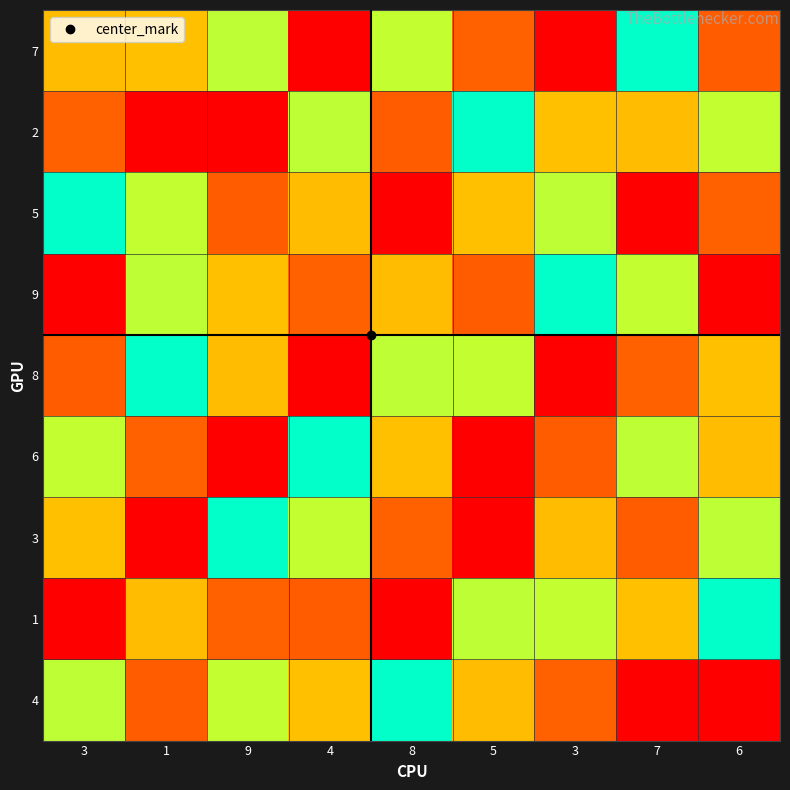

What is the maximum value shown in the chart?

9